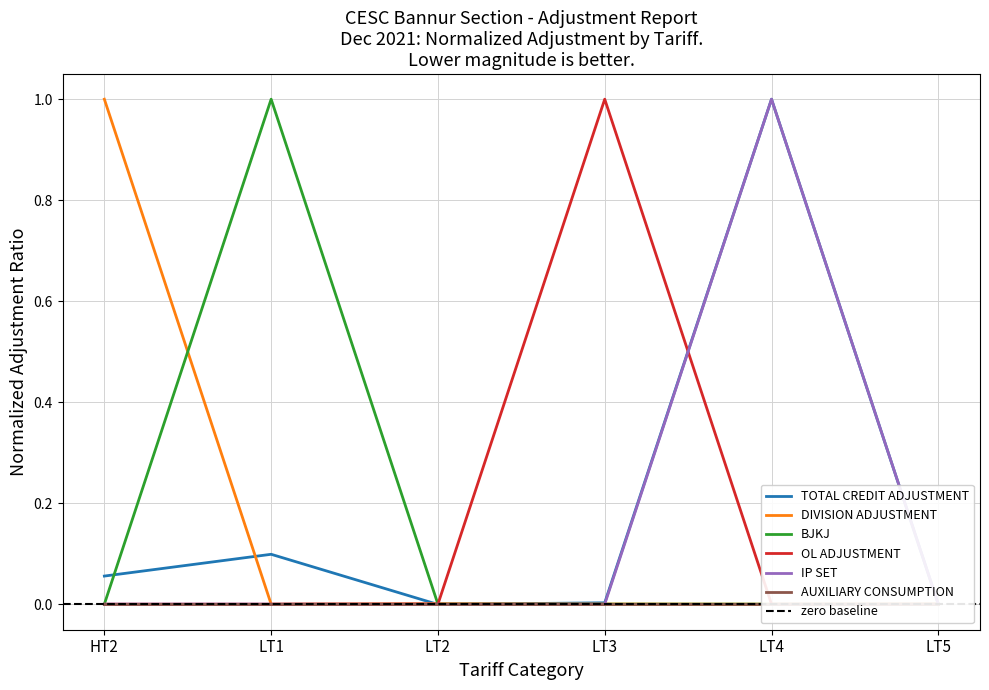

How many interior local peaks does the IP SET series have?

1